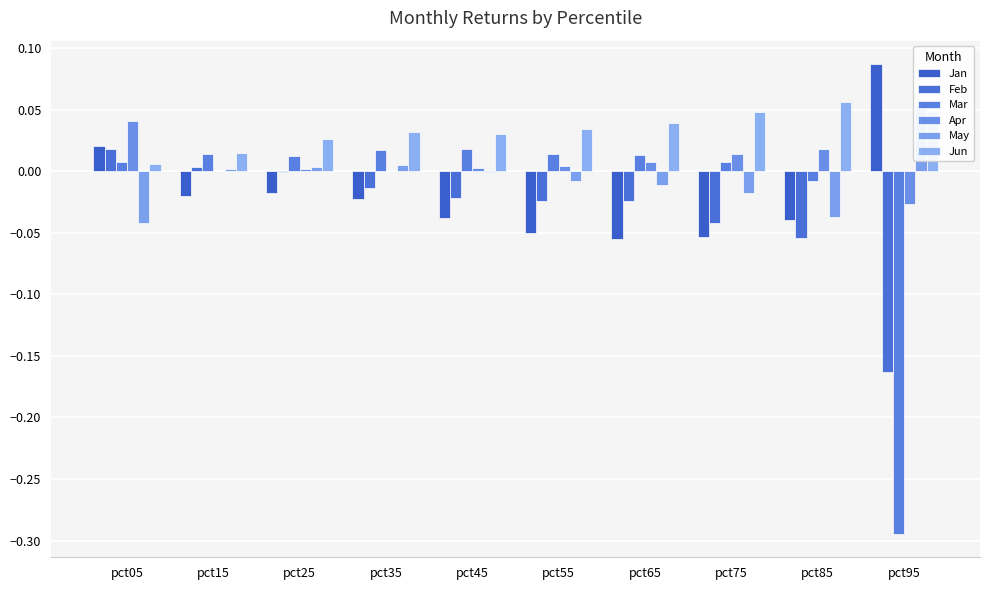

How many negative values does the May series have?

6